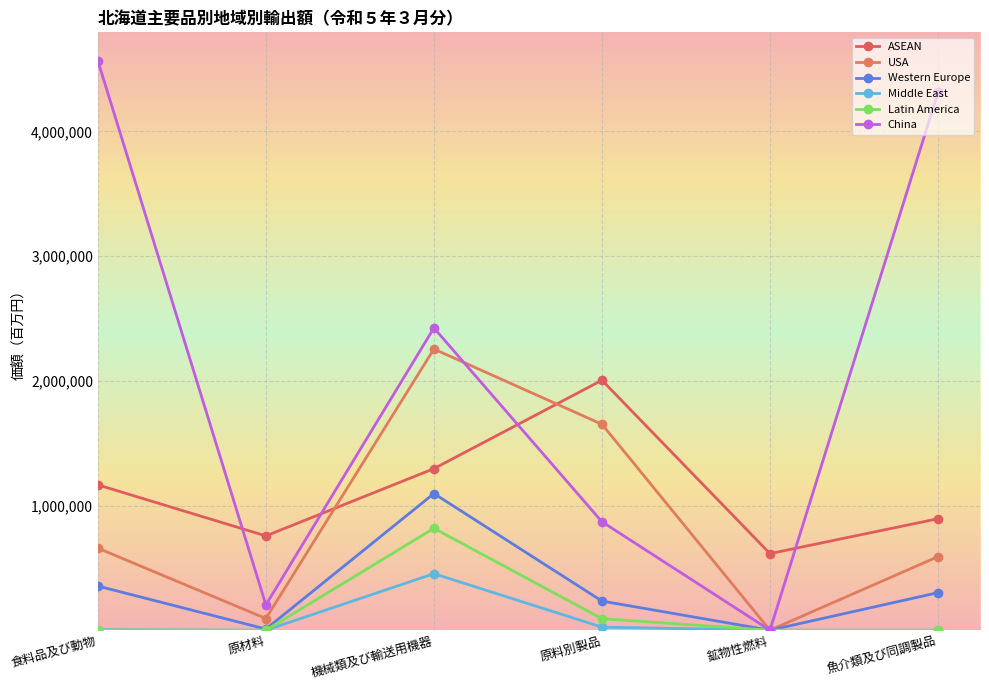

At how many categories does at least one series exceed 877482?

4